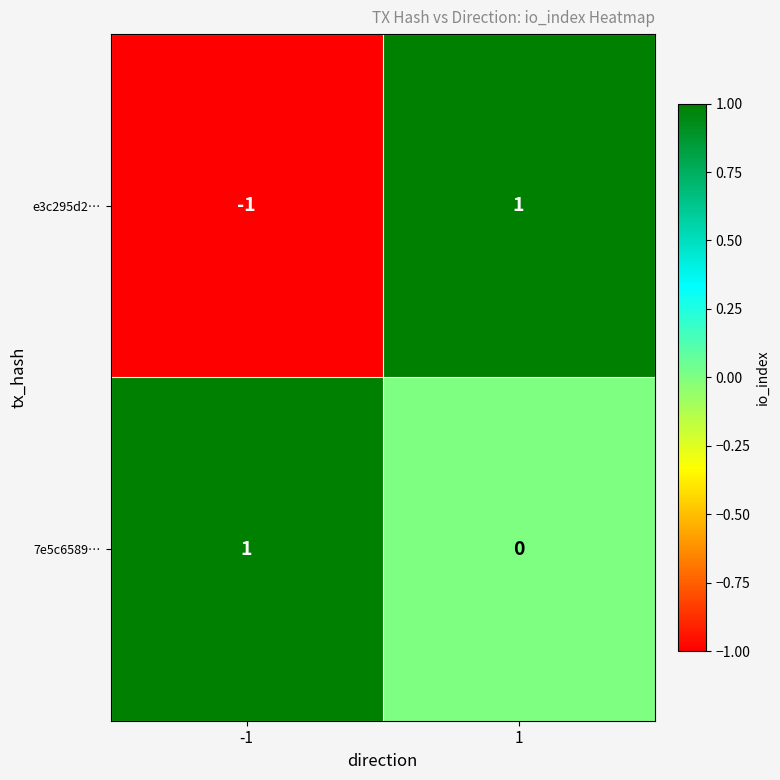

Which series has the widest spread of values?

e3c295d2…